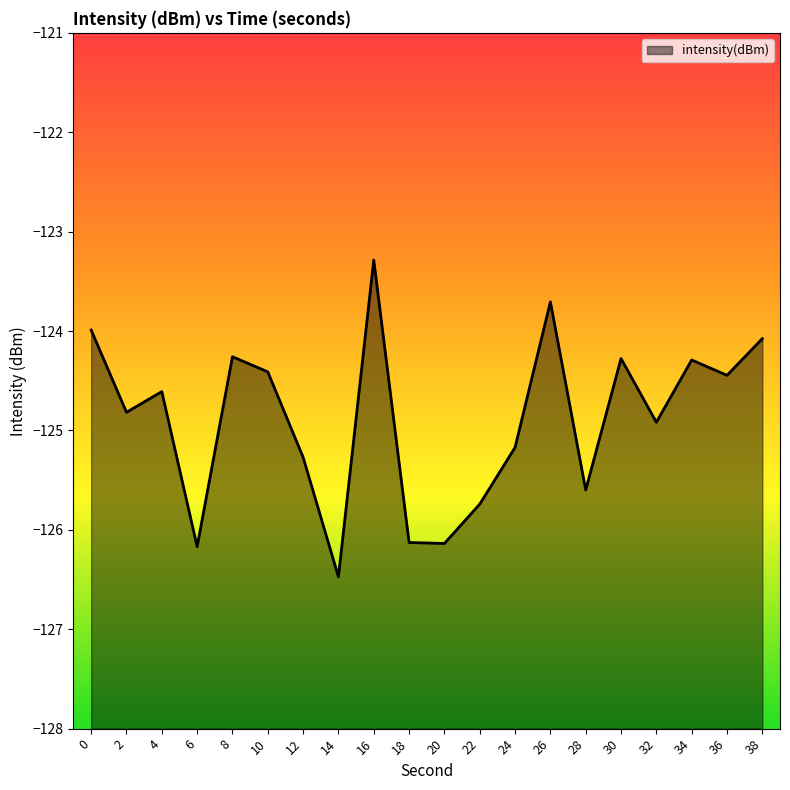

List the labels in order of value, smallest first.

14, 6, 20, 18, 22, 28, 12, 24, 32, 2, 4, 36, 10, 34, 30, 8, 38, 0, 26, 16